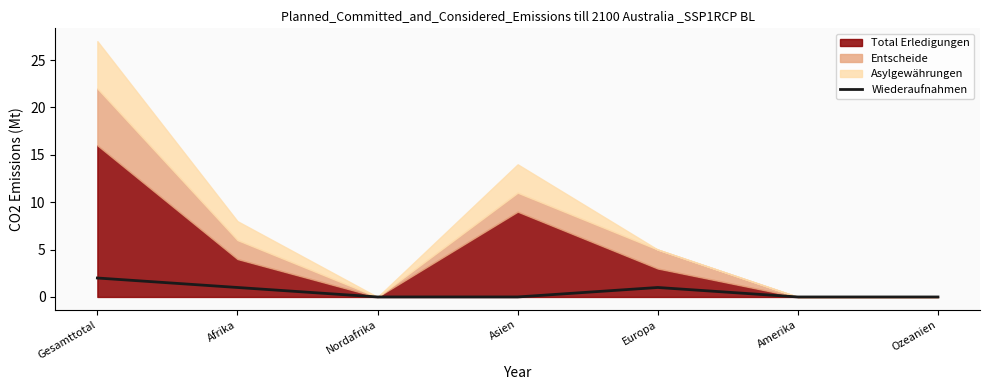

What is the label of the 2nd point from the right?

Amerika